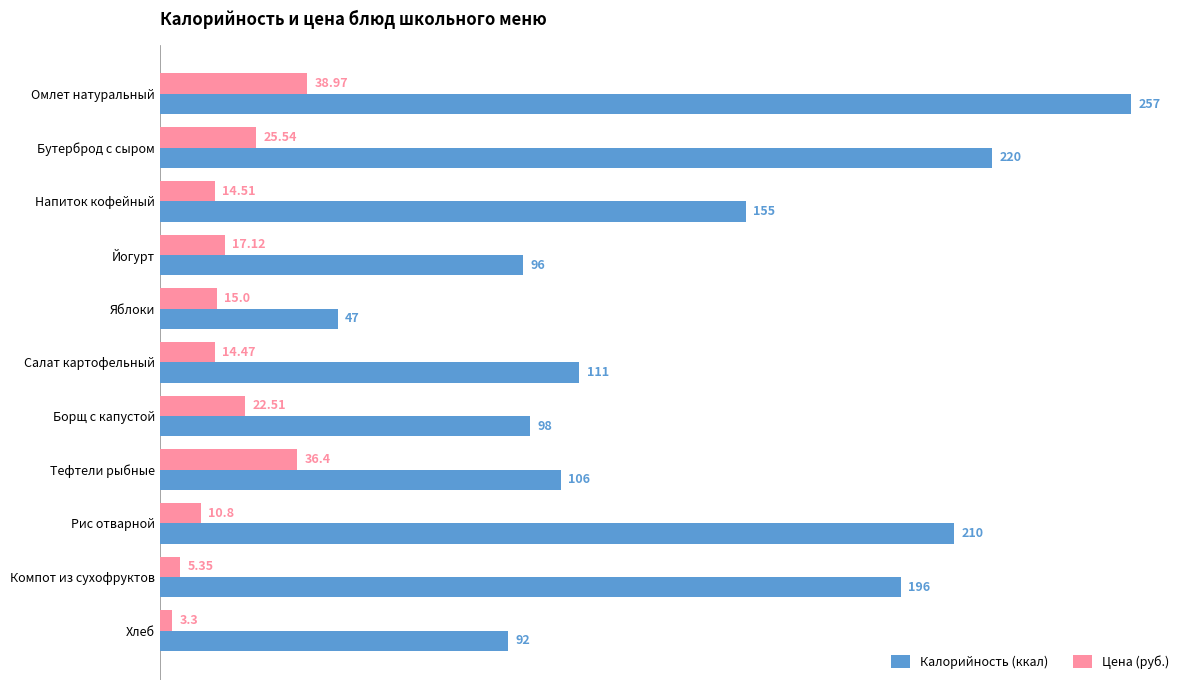

Where is Цена (руб.) nearest to the value 21?

Борщ с капустой